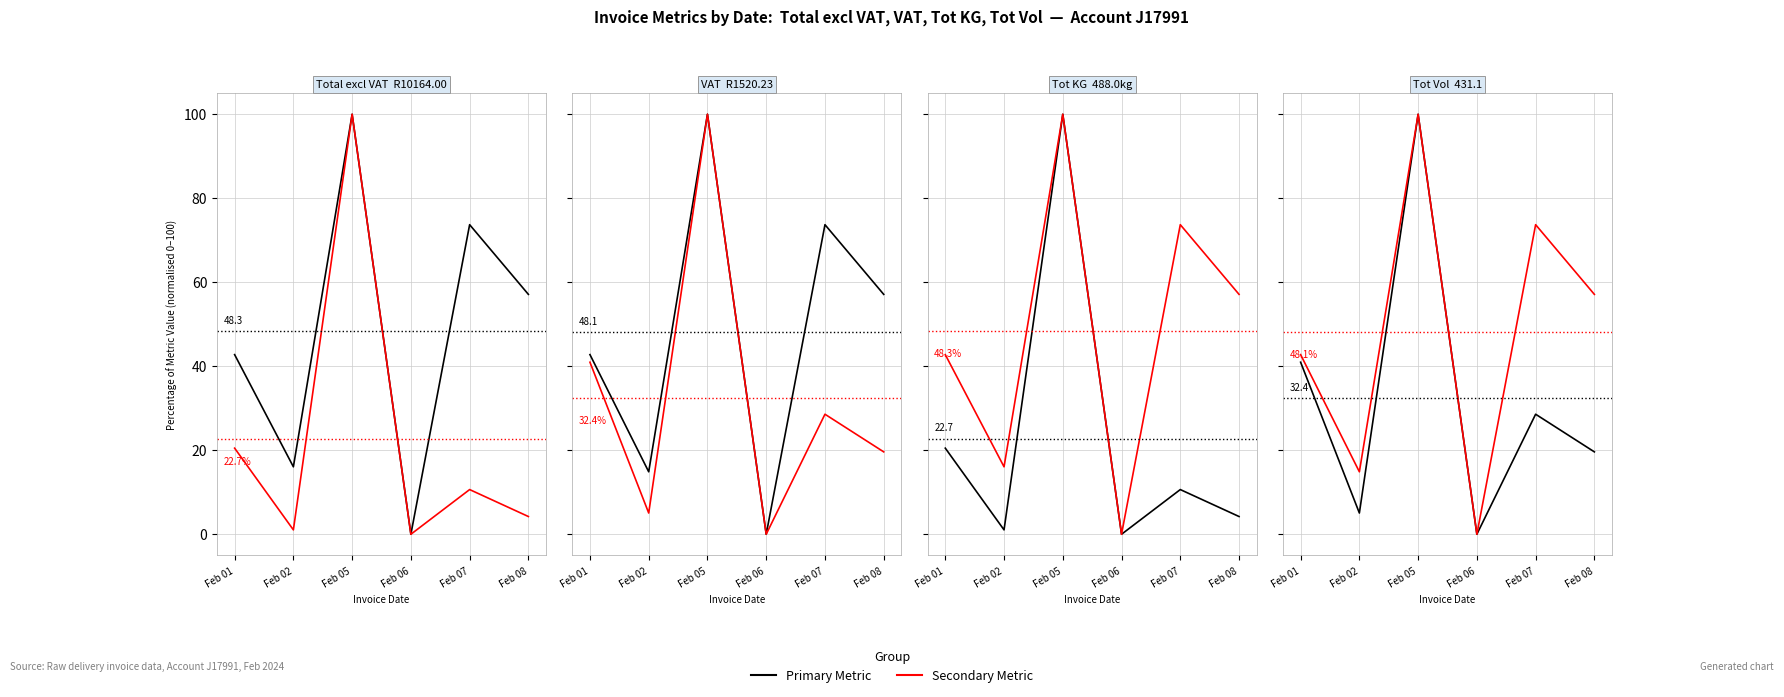

How many values in the Secondary Metric series exceed 57?

3